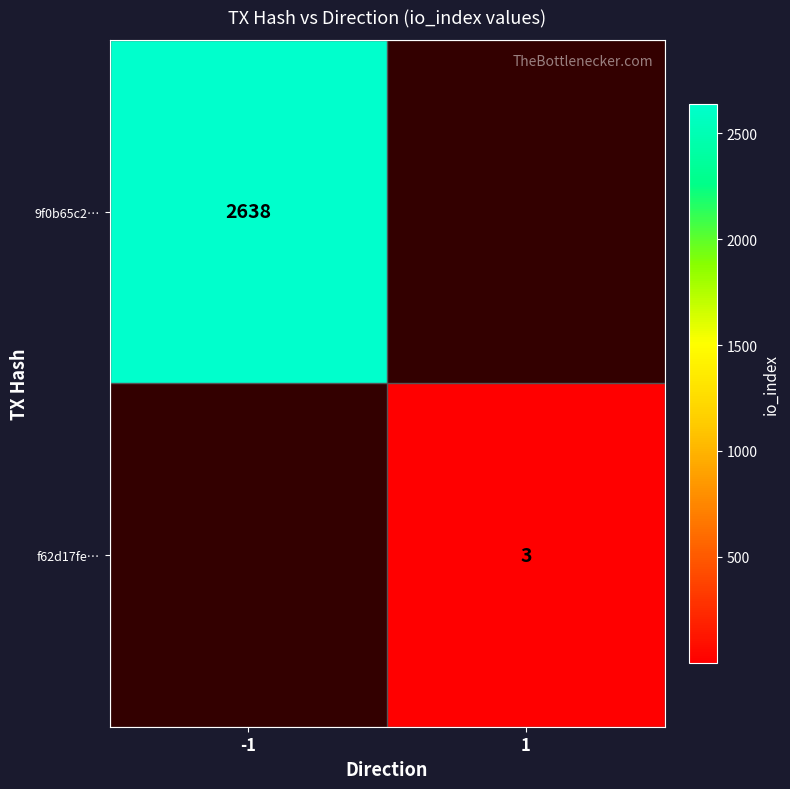

The 9f0b65c2… series shows 2638 at -1. True or false?

True